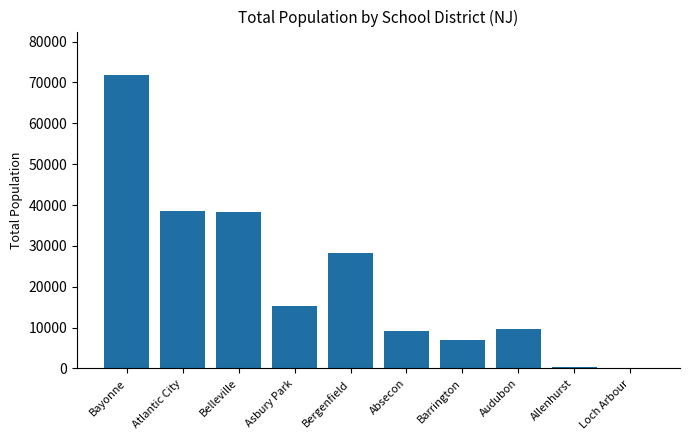

What is the ratio of the value at Bergenfield to the value at Loch Arbour?

126.4